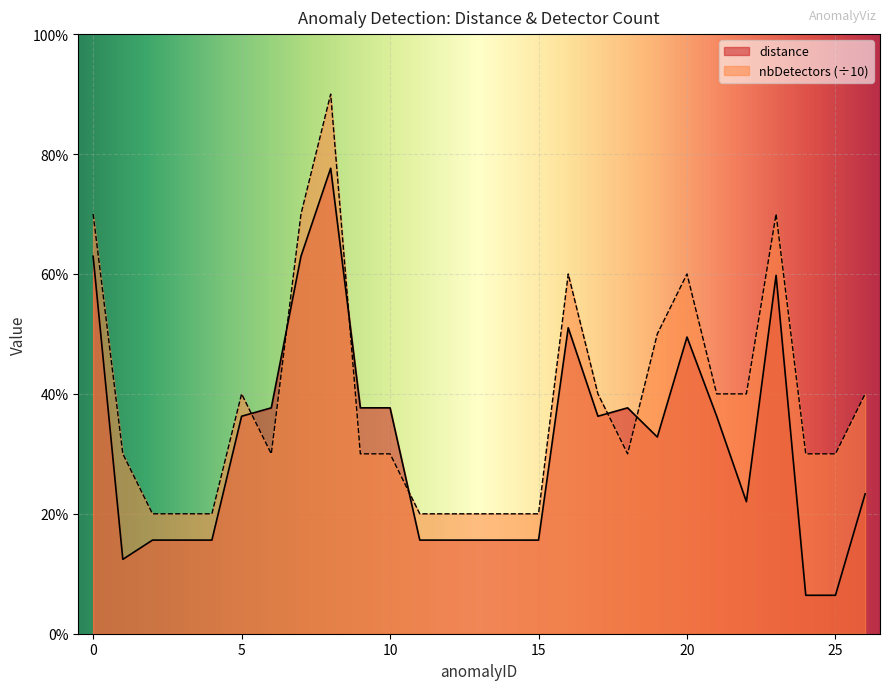

Which series ends up on top after the final intersection of nbDetectors and distance?

nbDetectors